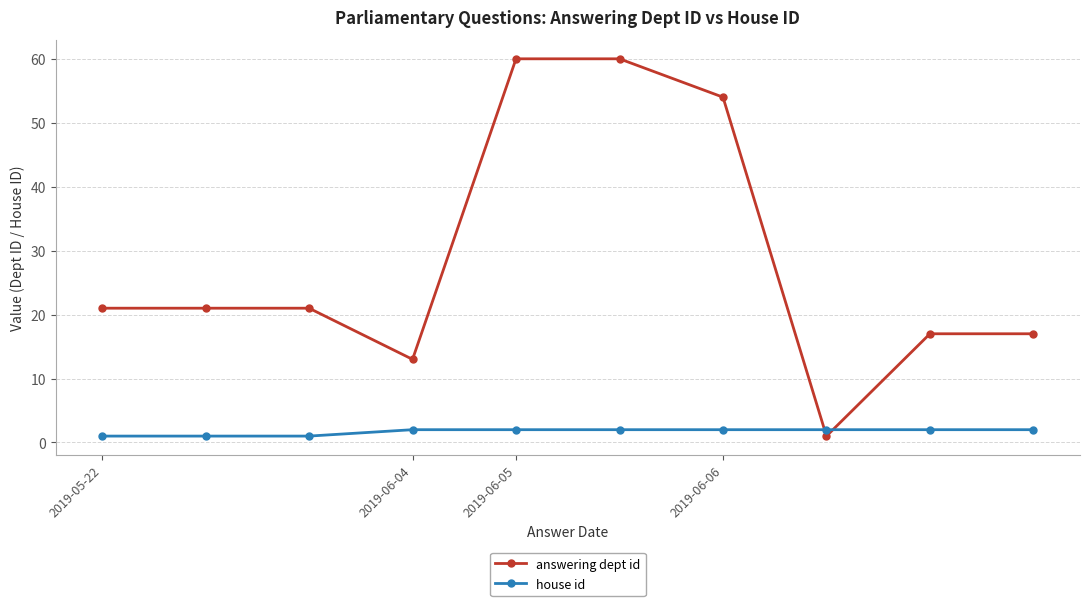

After their last crossing, which series has the higher values: house id or answering dept id?

answering dept id